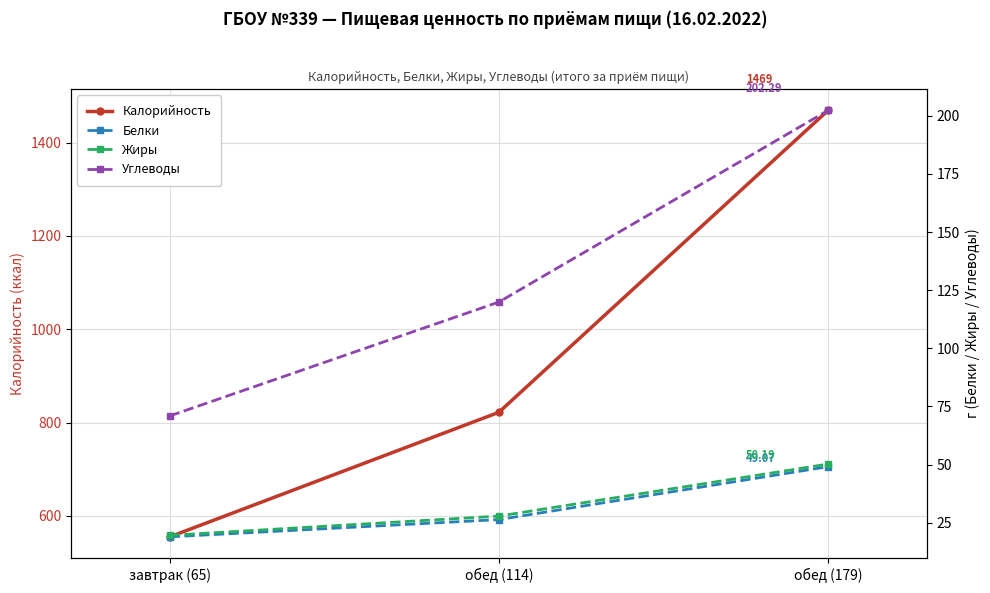

Which series has the widest spread of values?

Калорийность